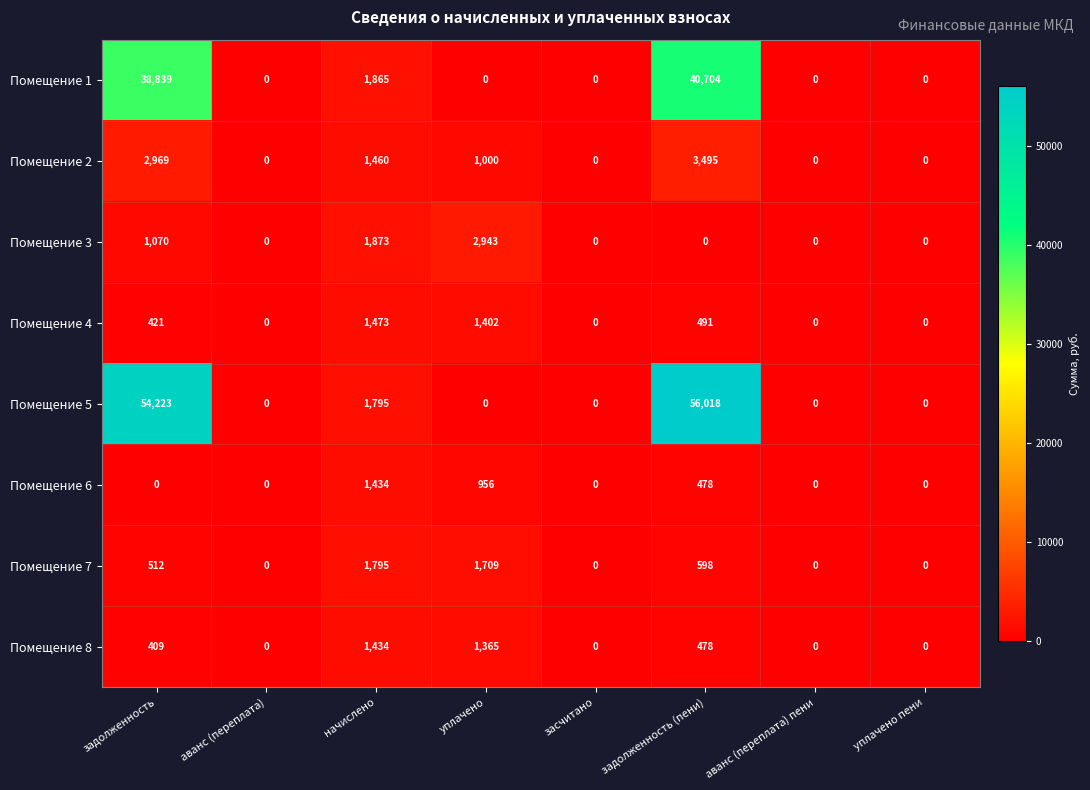

What is the highest value of the Помещение 5 series?

56018